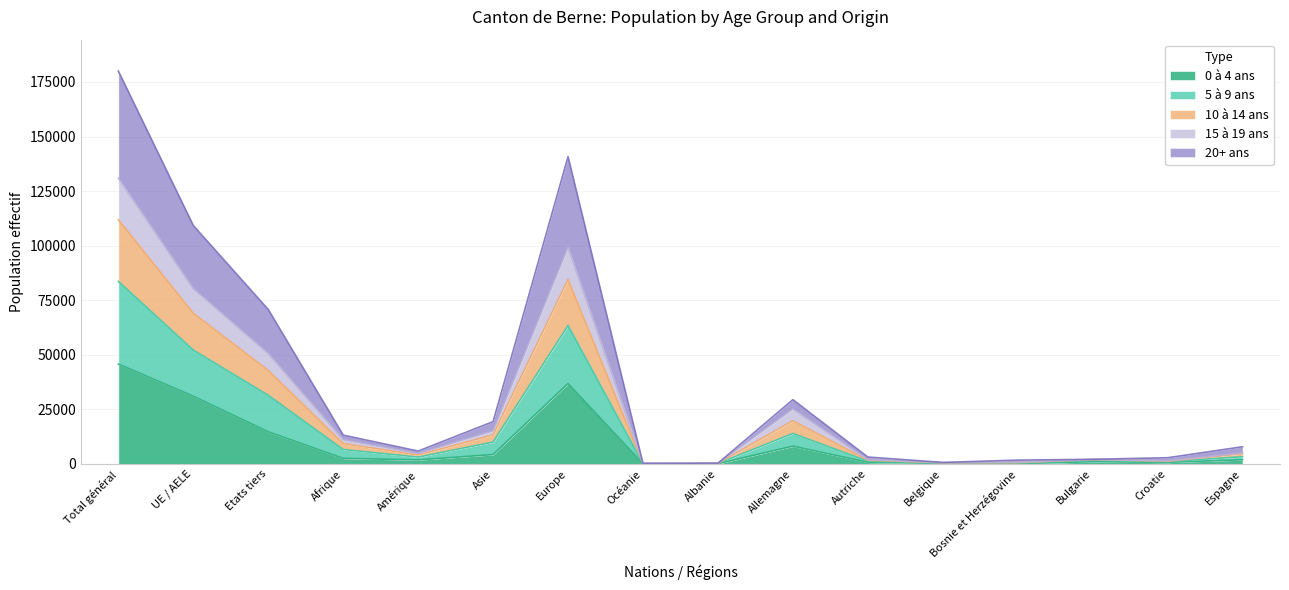

At which category is the sum across all series the highest?

Total général